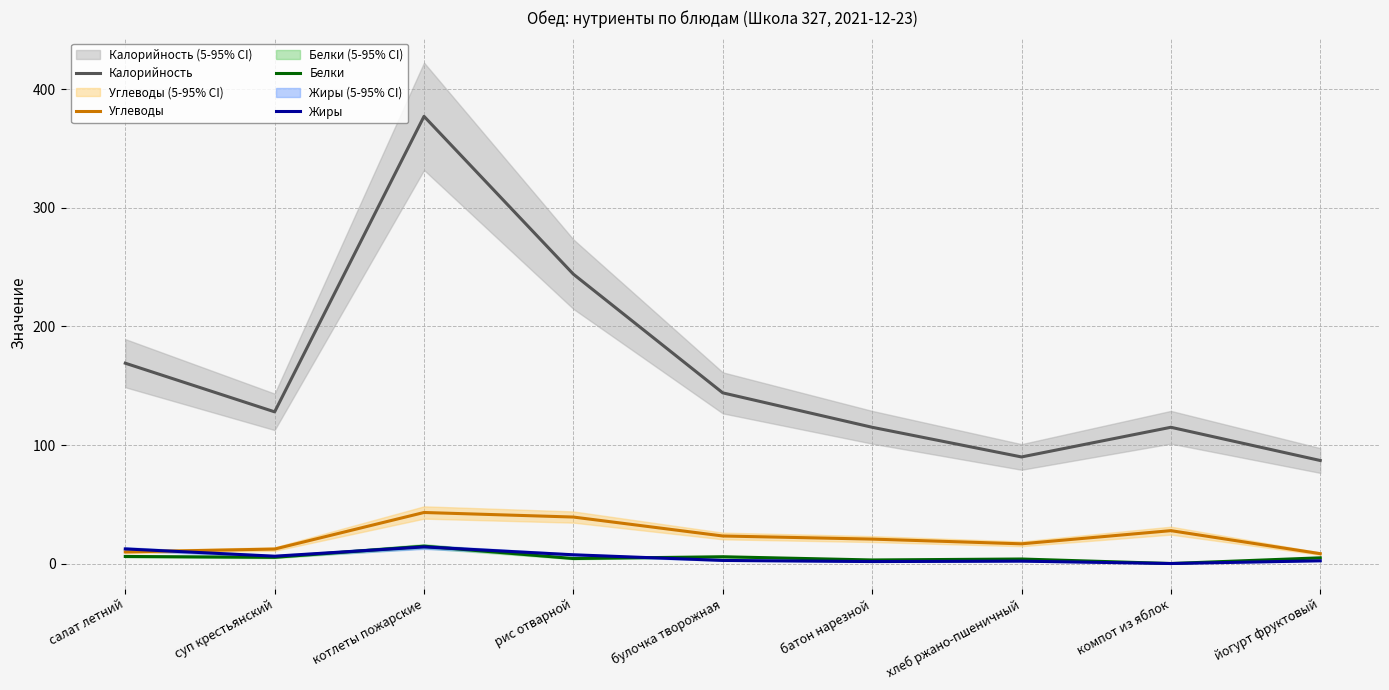

What are all the series names shown in the legend?

Калорийность, Углеводы, Белки, Жиры